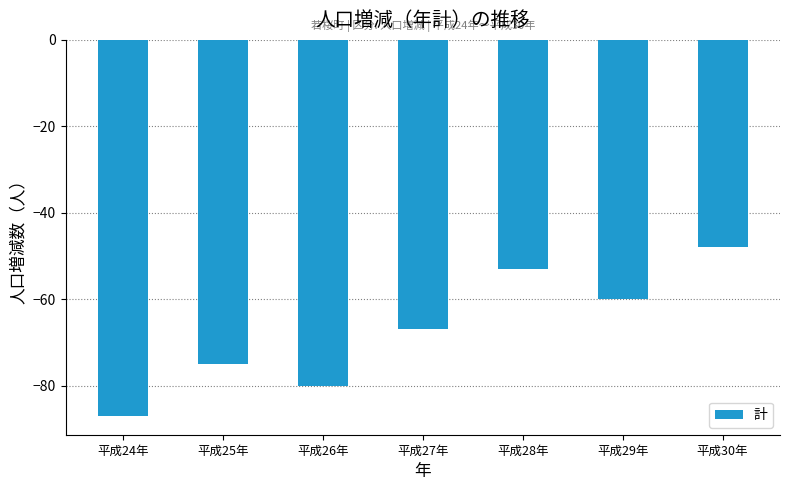

What is the smallest value displayed?

-87